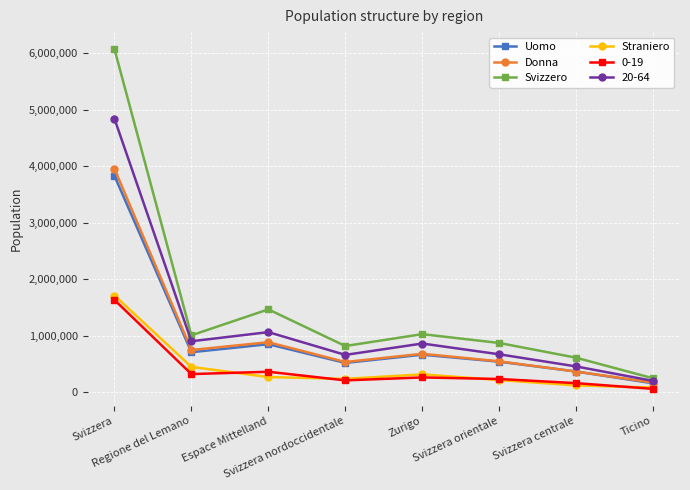

What is the label of the 6th point from the right?

Espace Mittelland